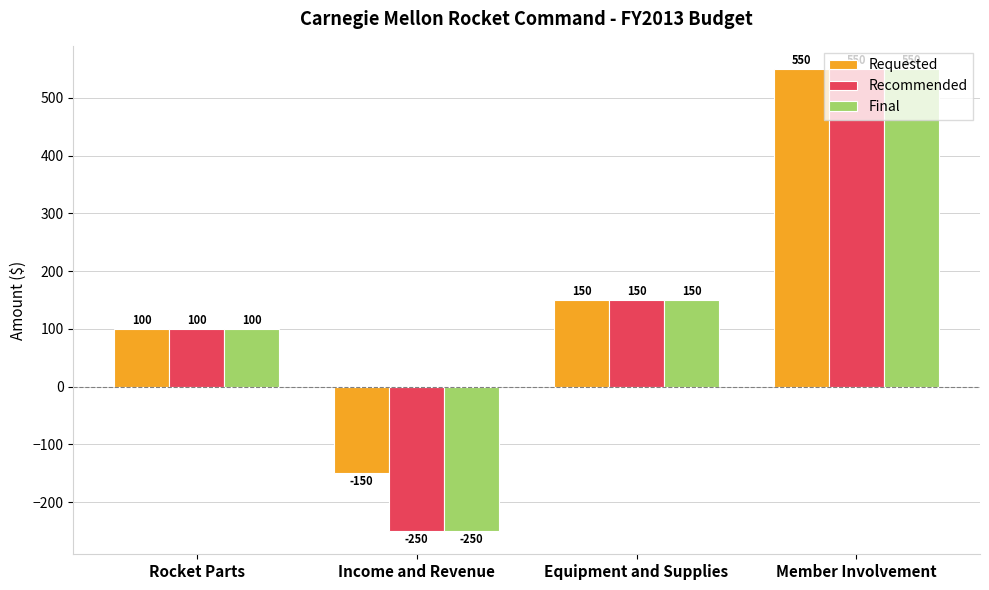

Reading left to right, what are all the values shown in this chart?

Requested: Rocket Parts=100	Income and Revenue=-150	Equipment and Supplies=150	Member Involvement=550
Recommended: Rocket Parts=100	Income and Revenue=-250	Equipment and Supplies=150	Member Involvement=550
Final: Rocket Parts=100	Income and Revenue=-250	Equipment and Supplies=150	Member Involvement=550